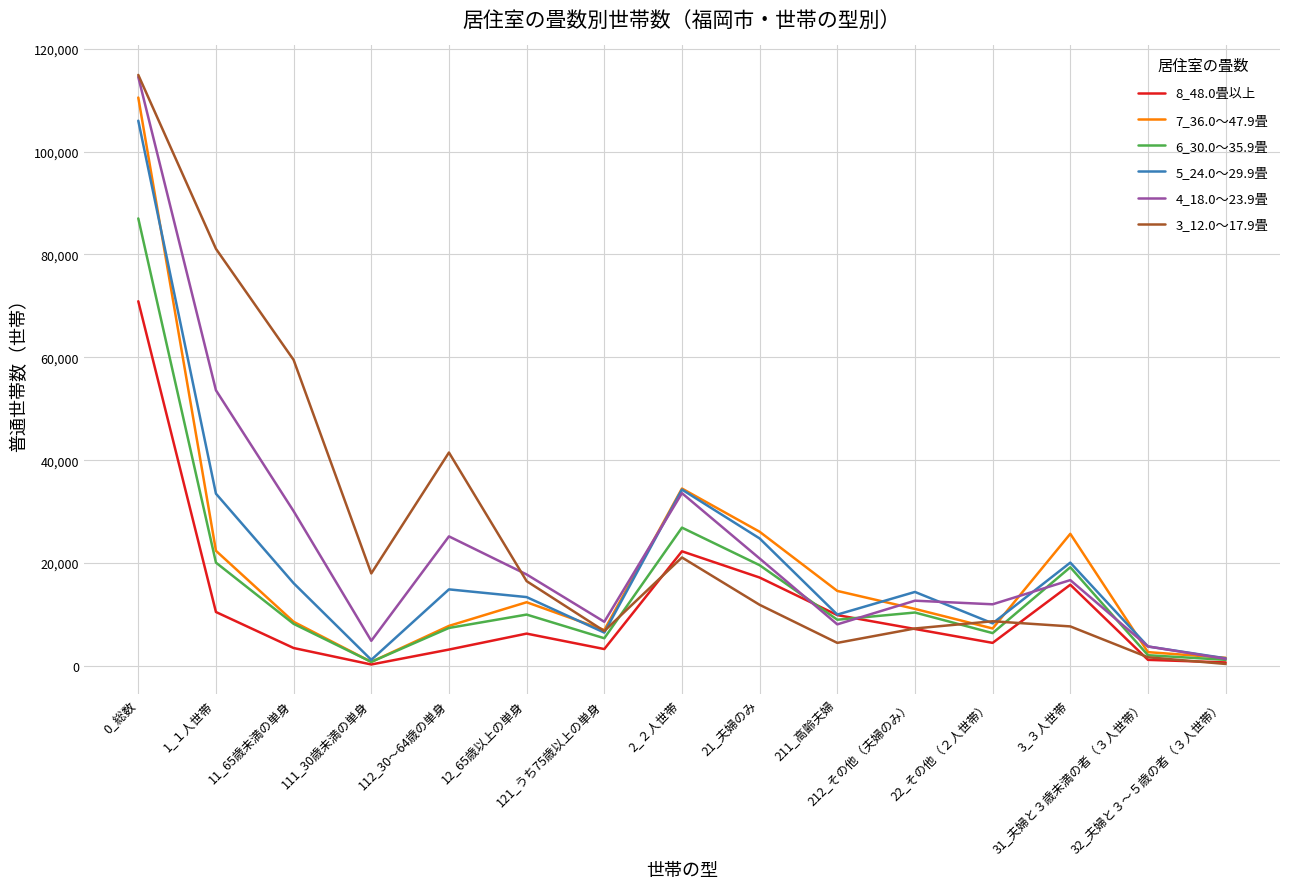

Between 0_総数 and 11_65歳未満の単身, which series saw the biggest shift?

7_36.0～47.9畳